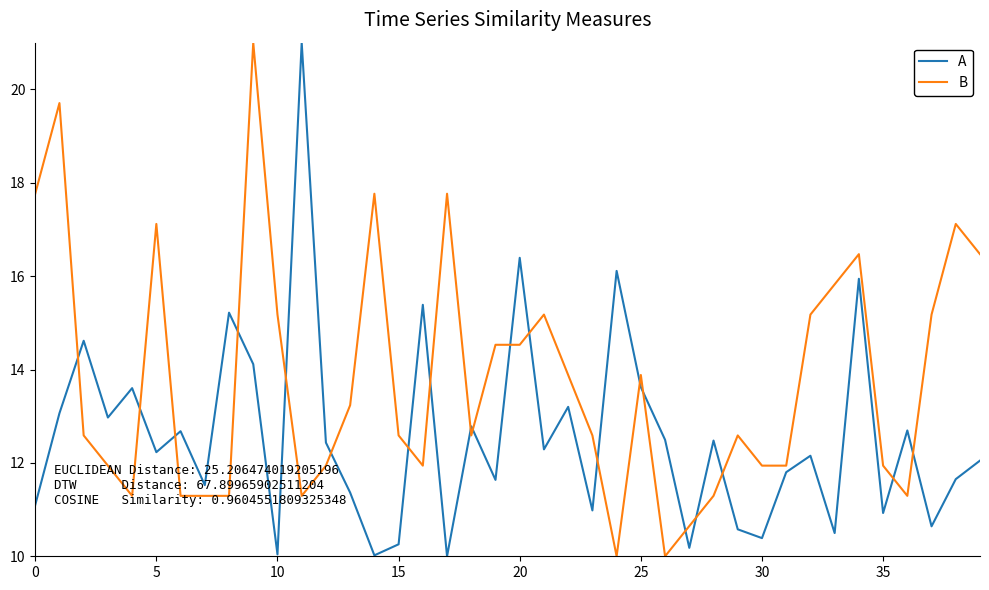

Which series has the largest total across all categories?

B